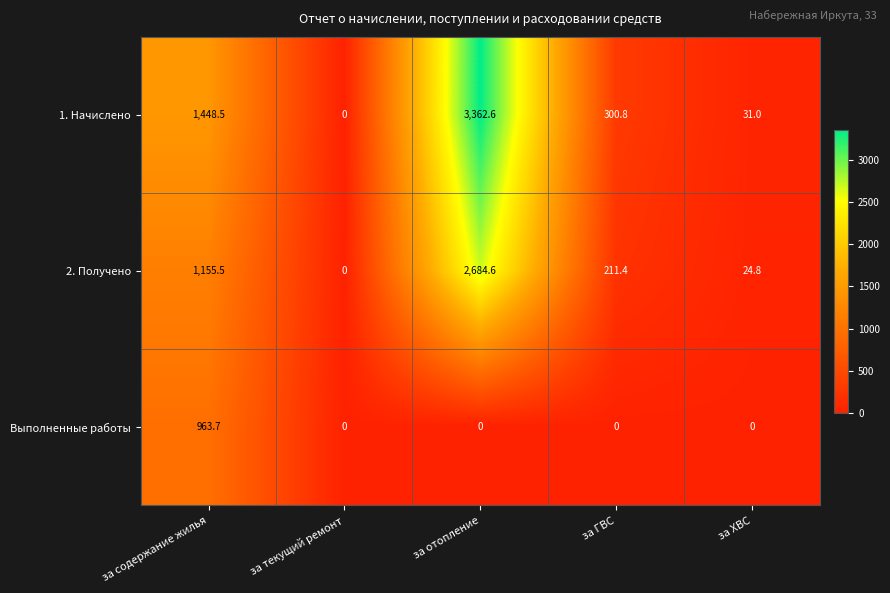

Which series has the largest total across all categories?

1. Начислено